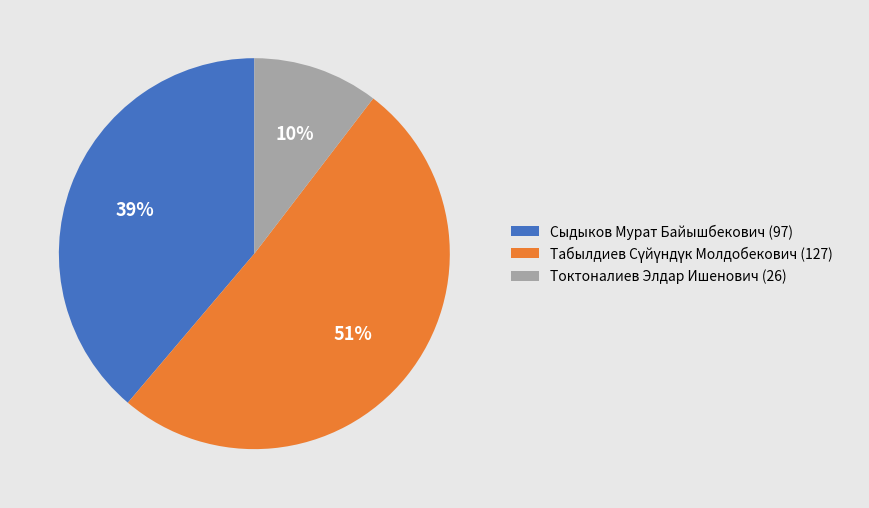

Is it true that Сыдыков Мурат Байышбекович (97) is 51% of the pie?

False